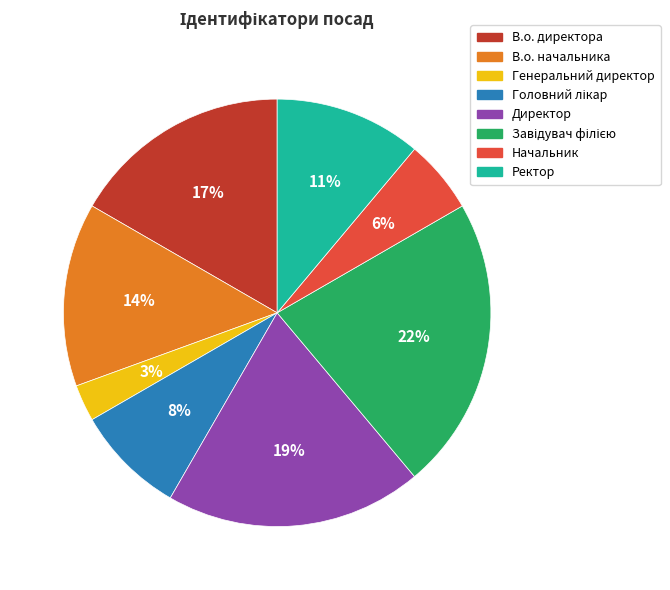

How many segments does this pie chart have?

8